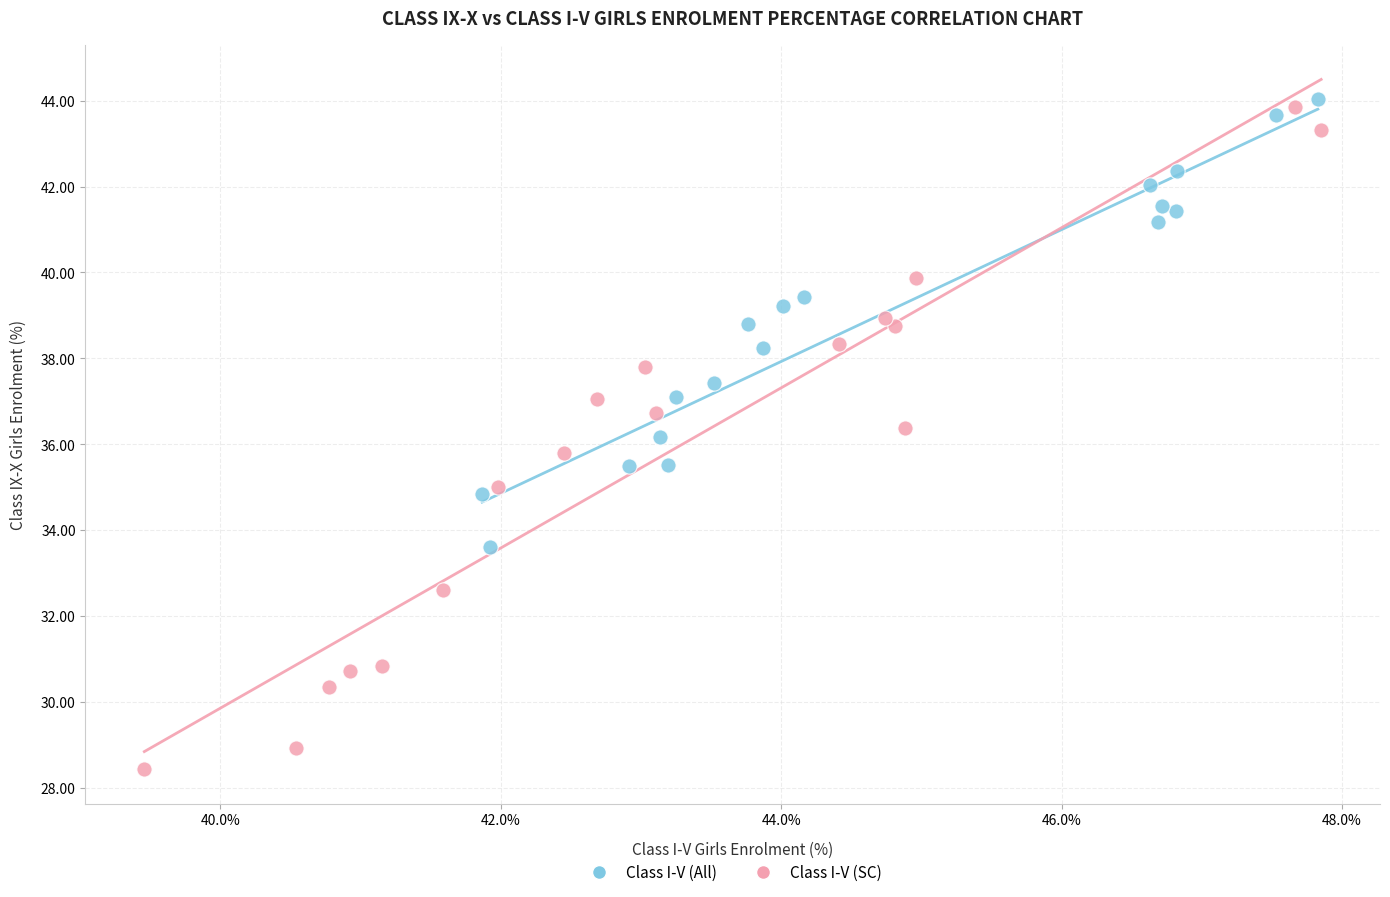

Which series has the widest spread of Y values?

Class I-V (SC)